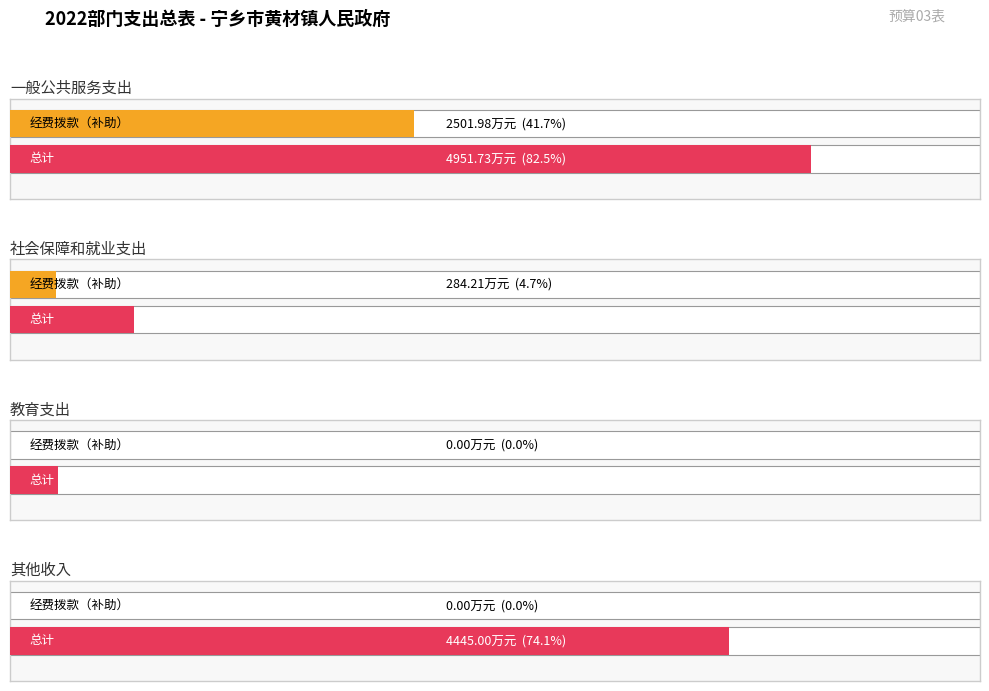

Which series changed the most between 社会保障和就业支出 and 教育支出?

总计